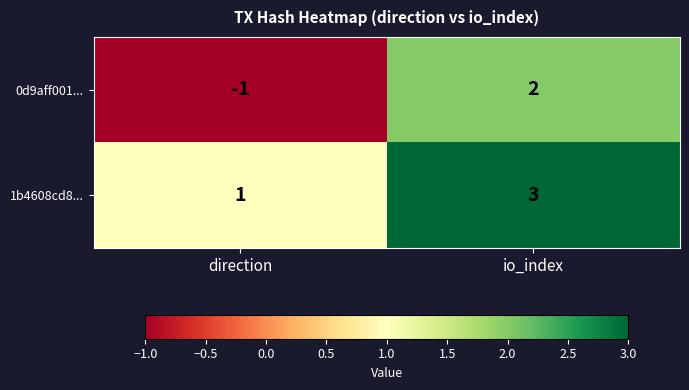

At direction, list the series in order from largest to smallest.

1b4608cd8..., 0d9aff001...